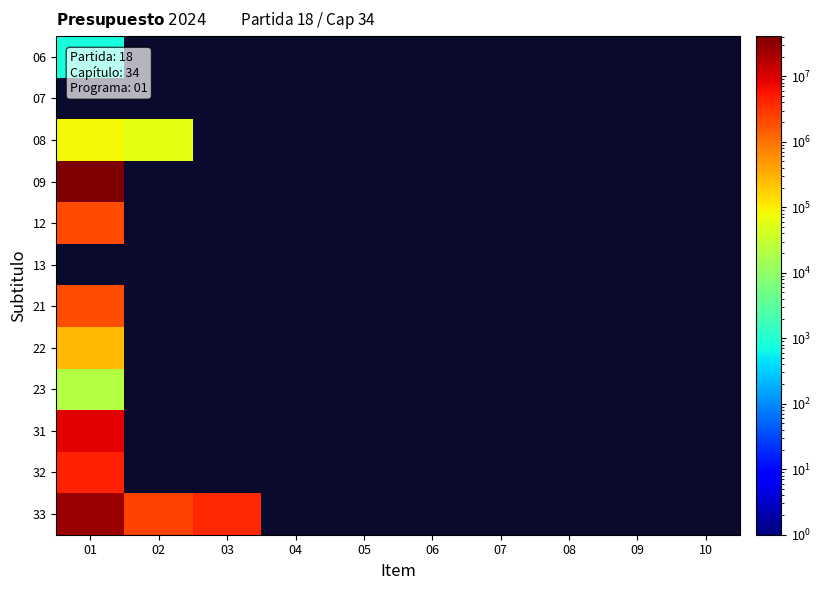

Which series has the widest spread of values?

33